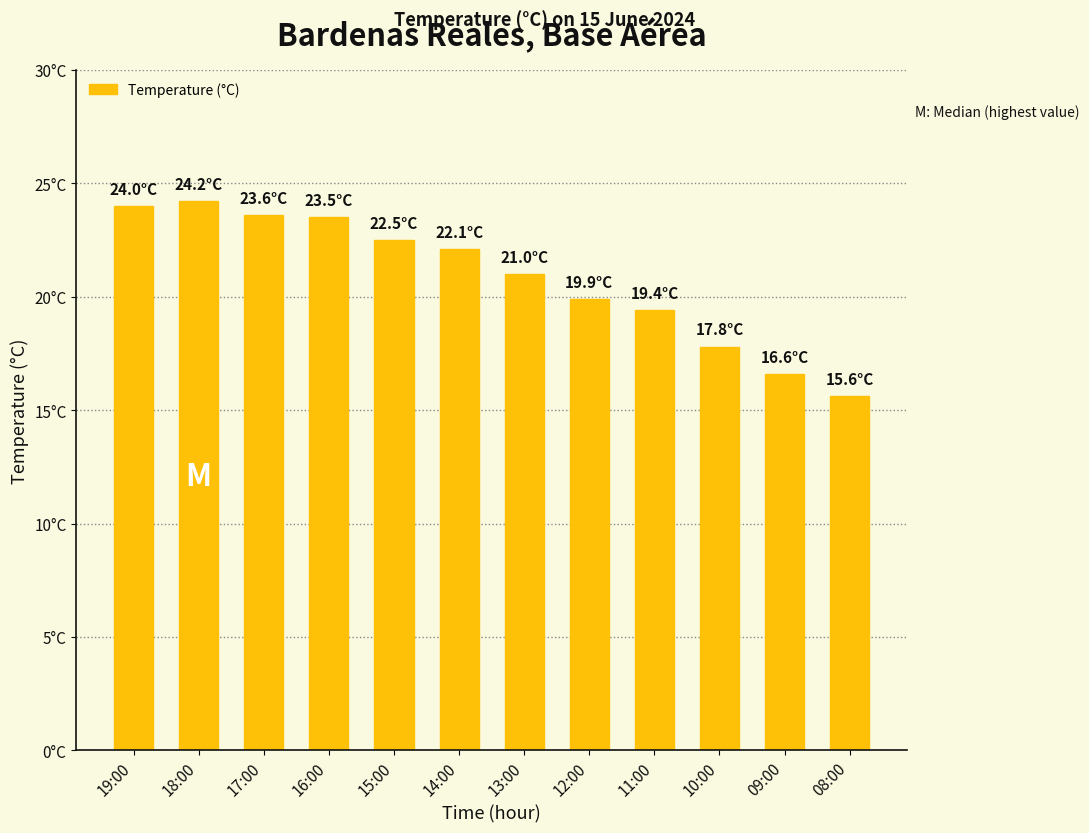

At which label is the value closest to 19?

11:00